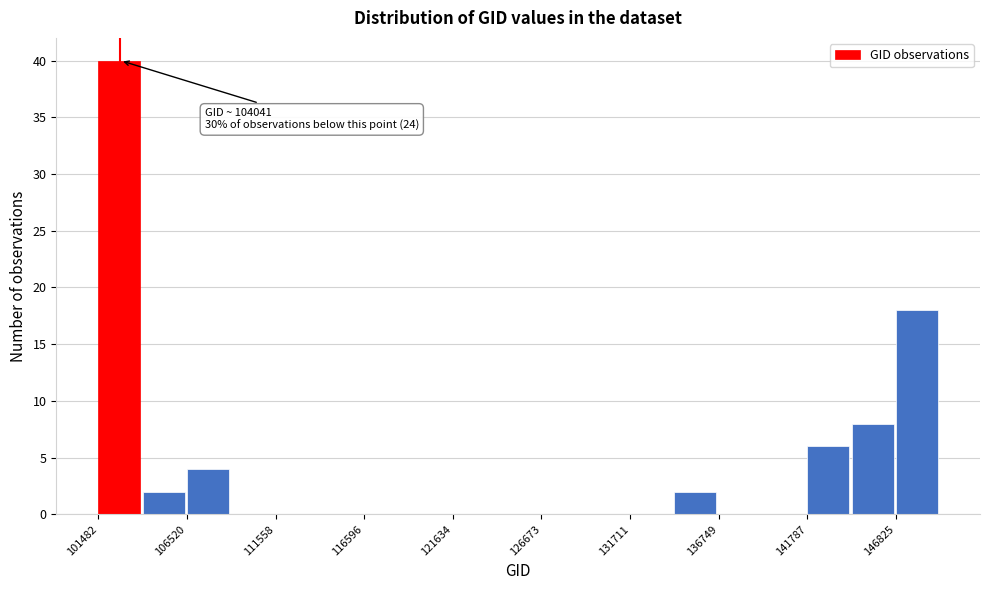

Around what value on the x-axis is the tallest bar? Give the approximate position of its centre, as read against the axis.

103000